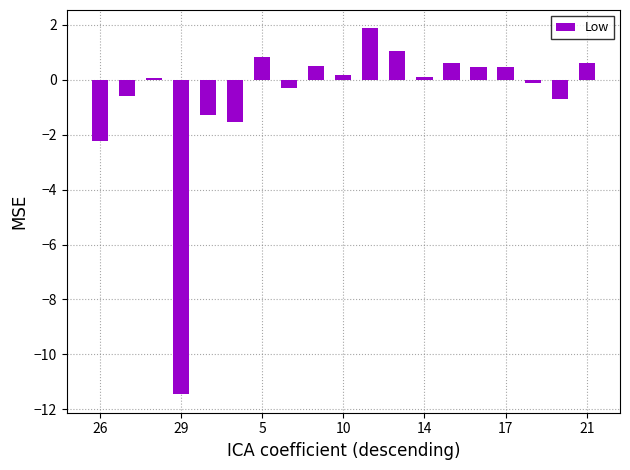

Count the number of categories in the chart.

19